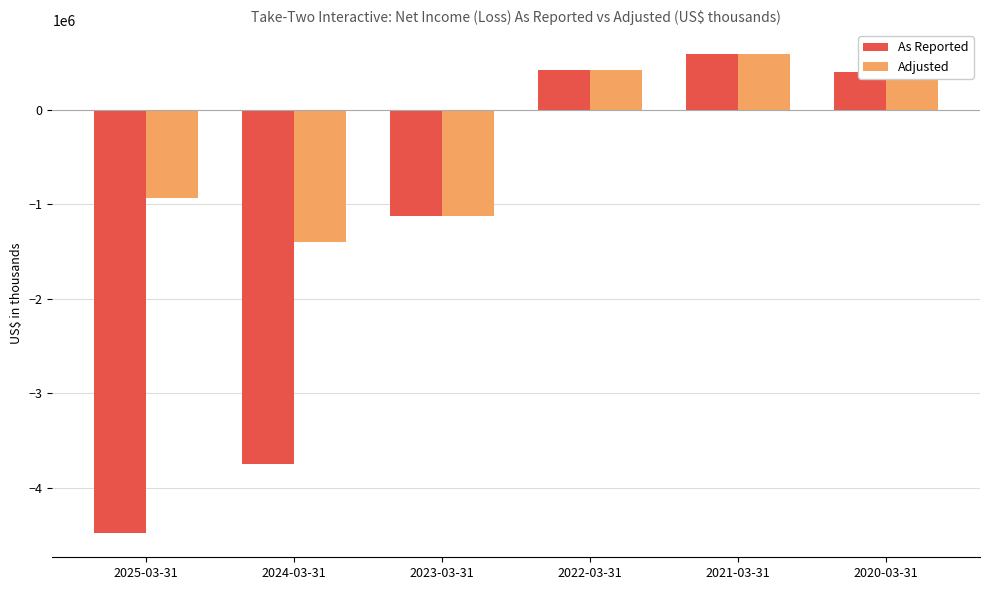

How many bars are there in total?

12